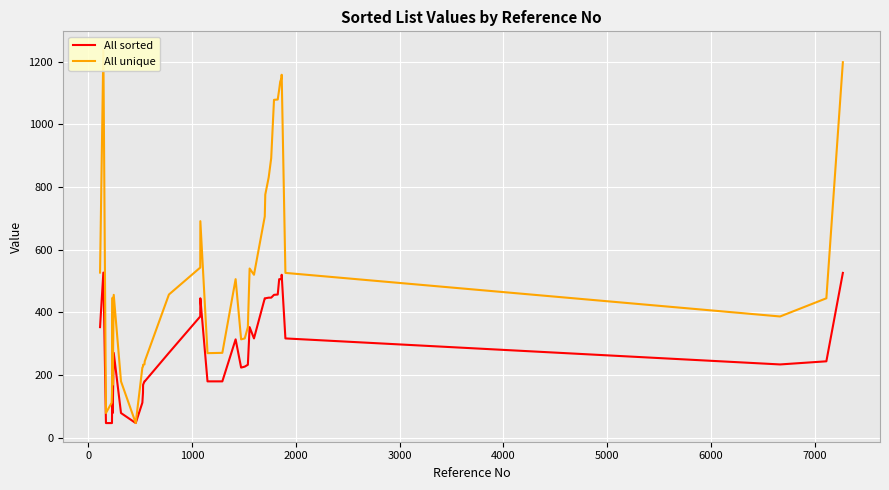

What is the lowest value of the All sorted series?

47